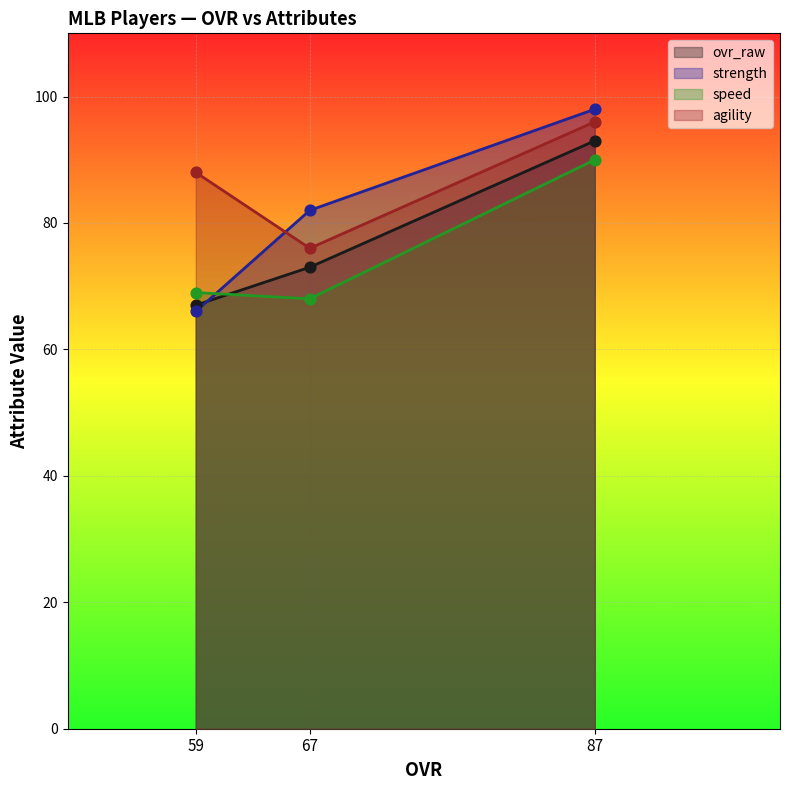

Which series contains the highest Y value?

strength